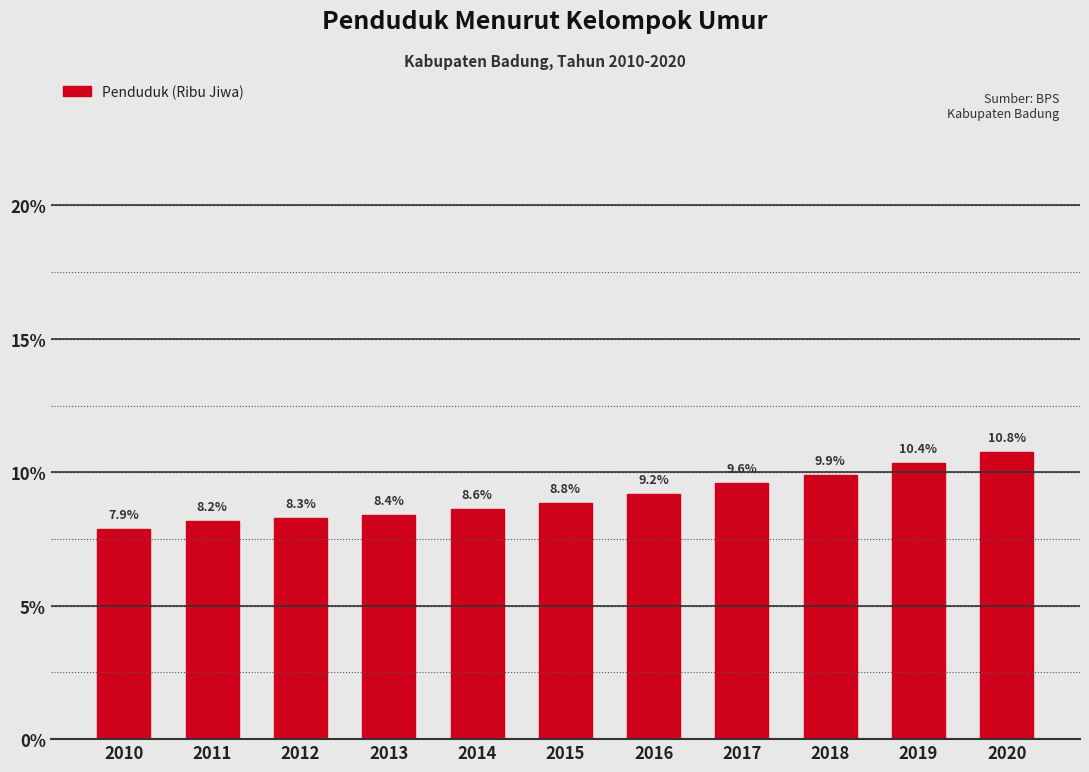

Reading left to right, transcribe all the data shown in this chart.

2010=7.9	2011=8.2	2012=8.3	2013=8.4	2014=8.6	2015=8.8	2016=9.2	2017=9.6	2018=9.9	2019=10.4	2020=10.8